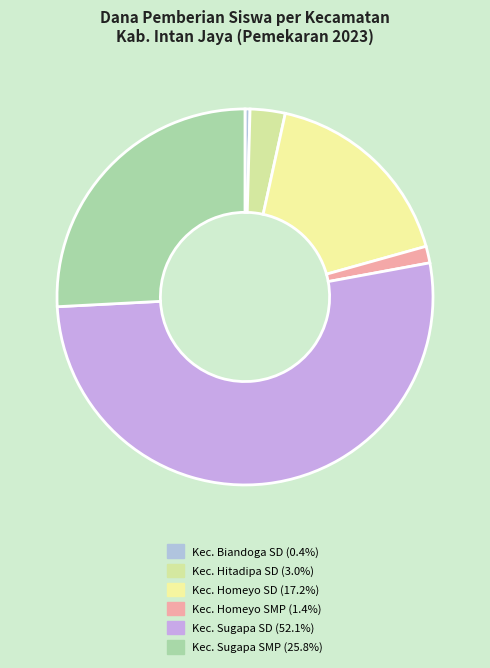

Which has a higher value, Kec. Homeyo SMP or Kec. Sugapa SMP?

Kec. Sugapa SMP